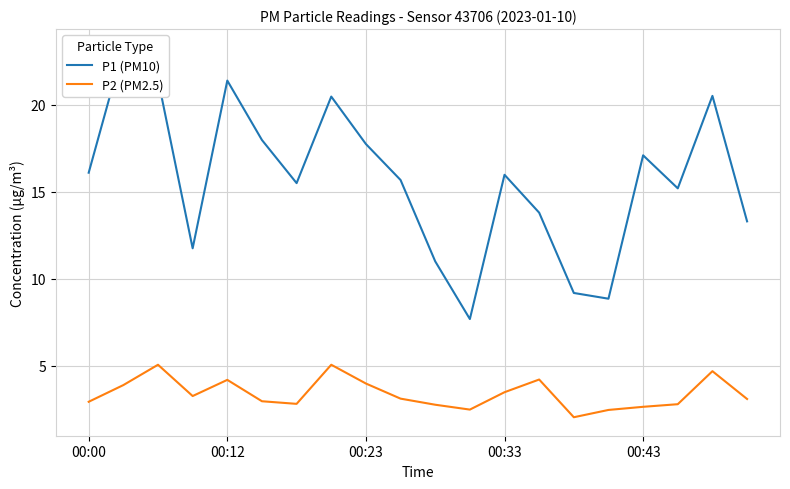

Is it true that P2 (PM2.5) equals 3.5 at 00:33?

True